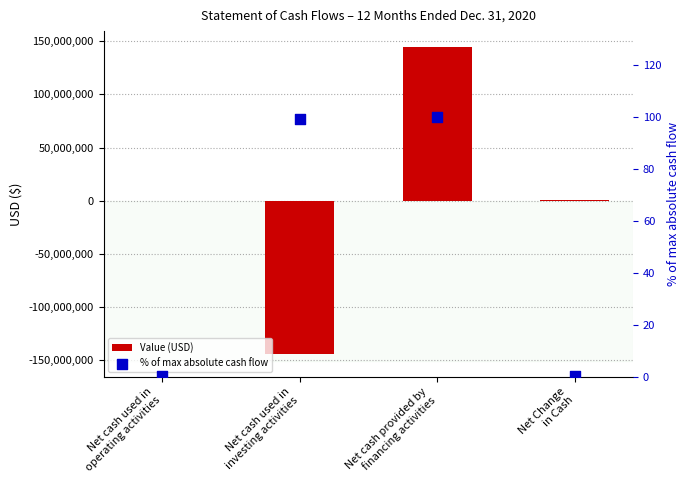

Which series reaches the minimum Y coordinate?

Value (USD)